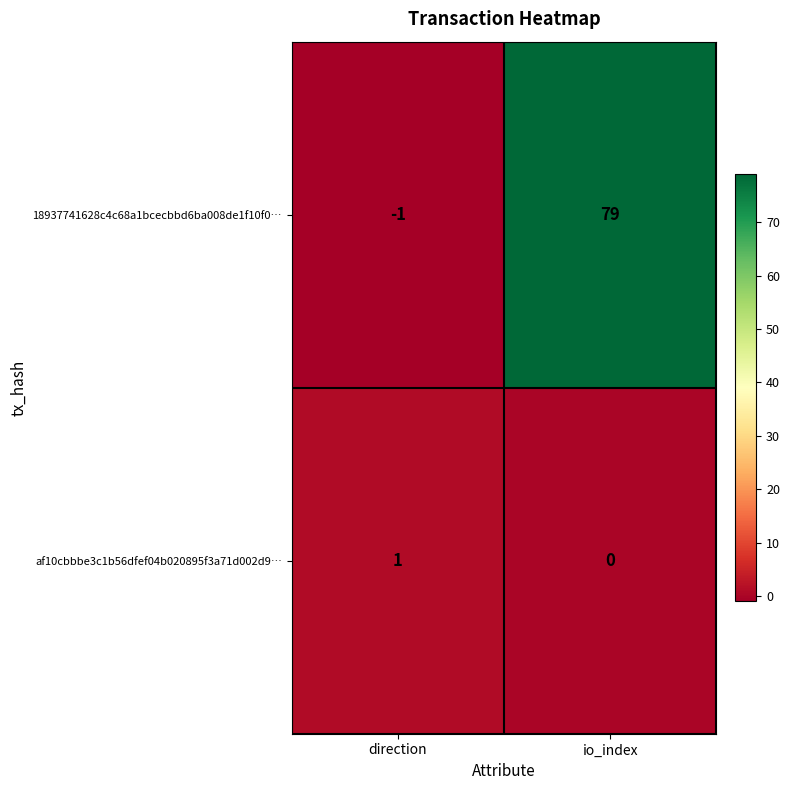

Where is af10cbbbe3c1b56dfef04b020895f3a71d002d9… nearest to the value 0?

io_index